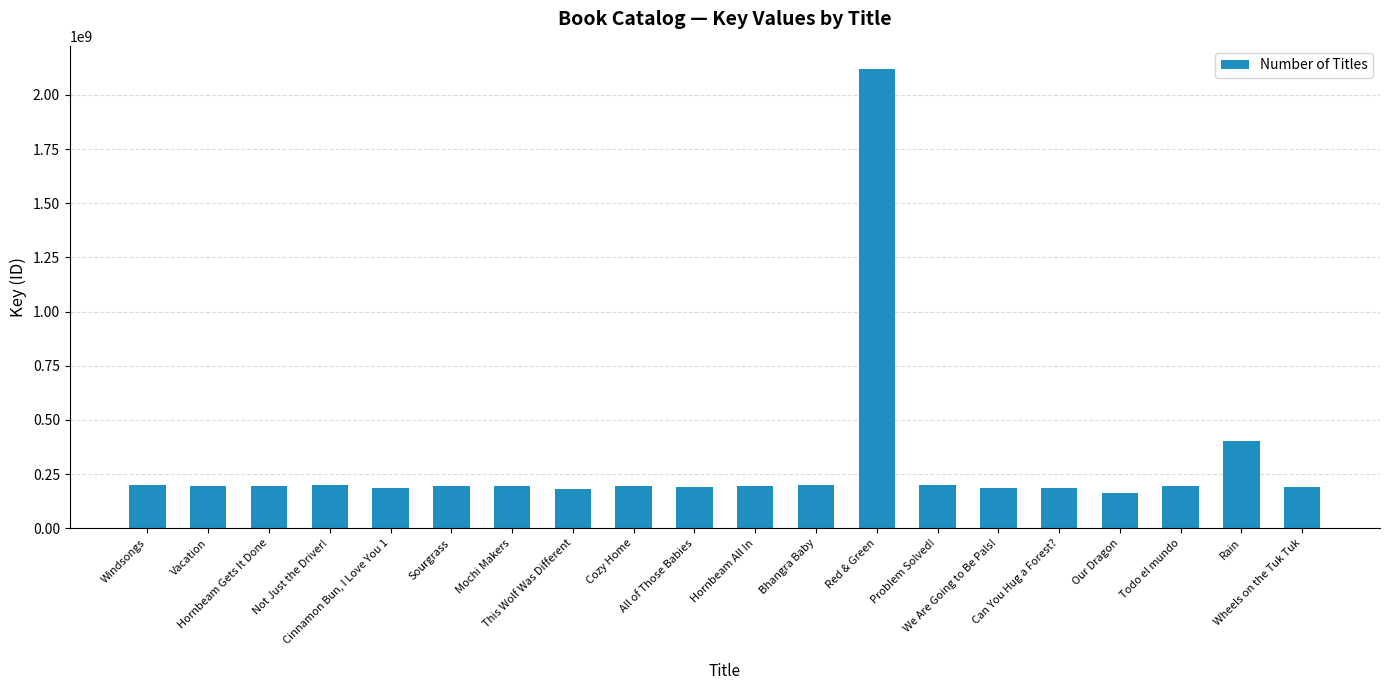

Which label corresponds to the smallest value in the chart?

Our Dragon